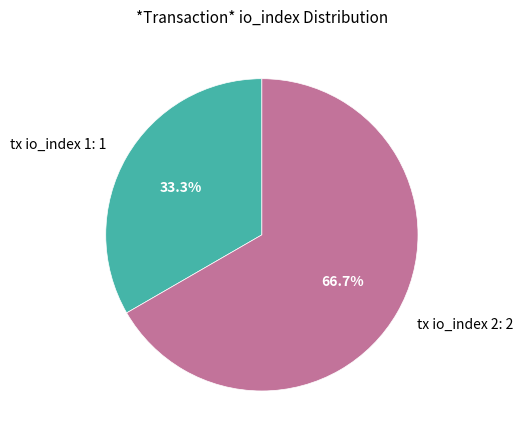

The tx io_index 1 slice represents 44% of the pie. True or false?

False